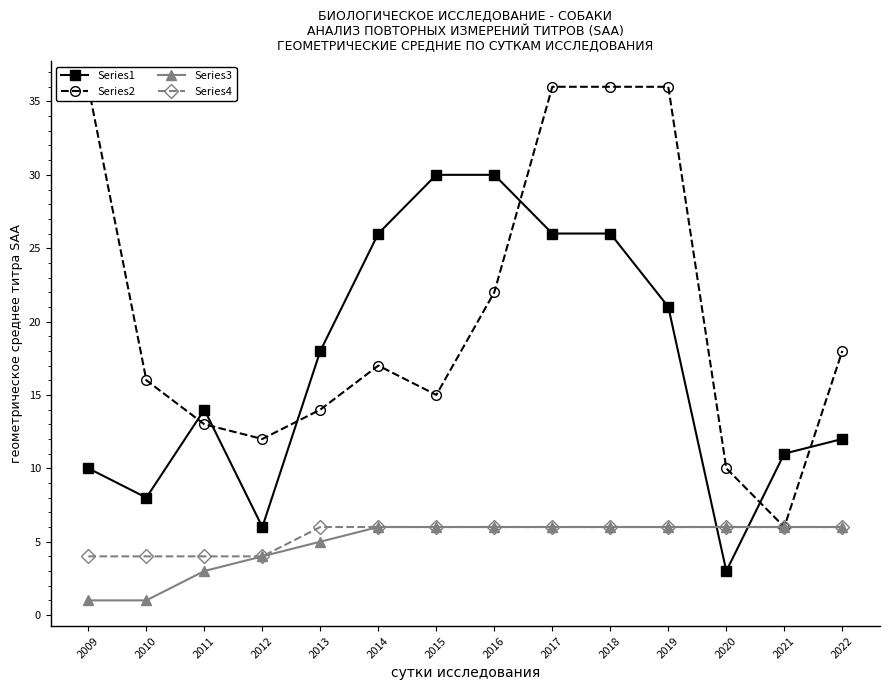

What is the highest value of the Series1 series?

30